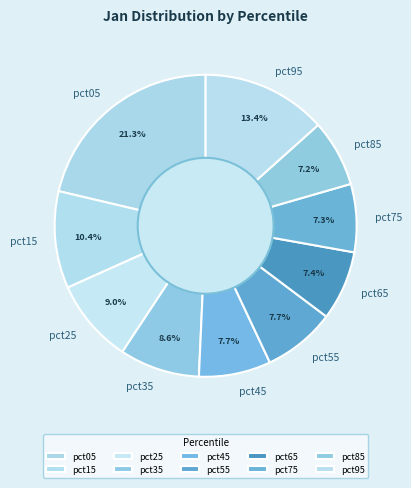

Which category has the biggest portion of the pie?

pct05